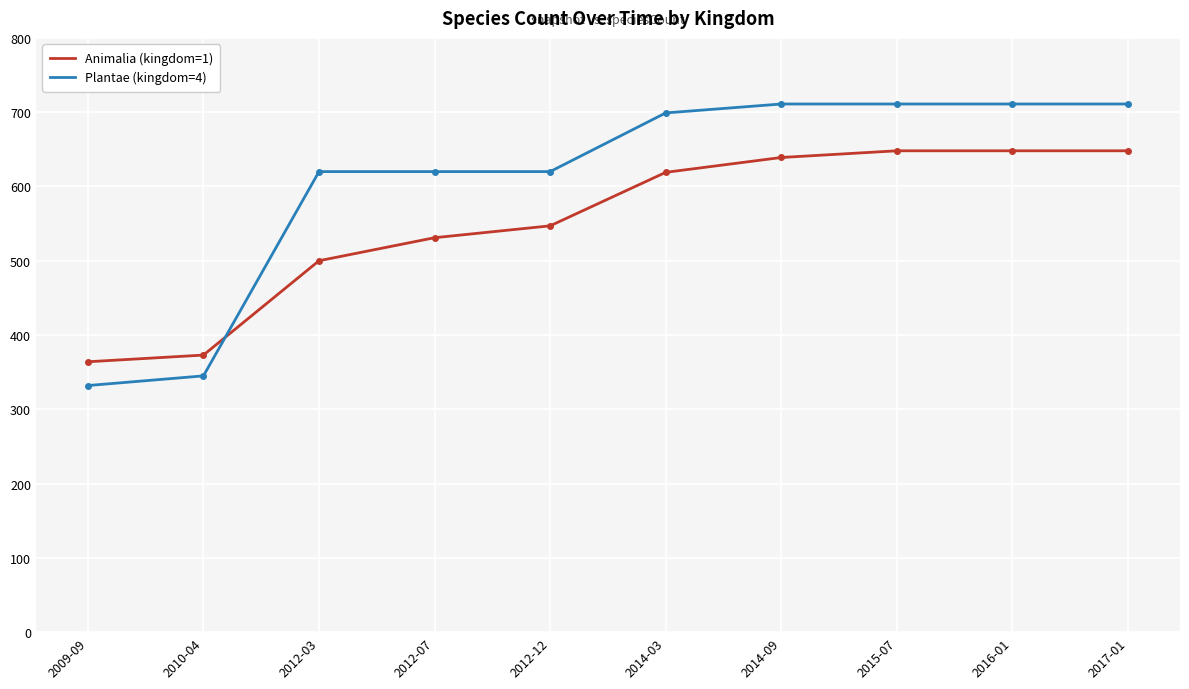

Which series has the largest range (max minus min)?

Plantae (kingdom=4)